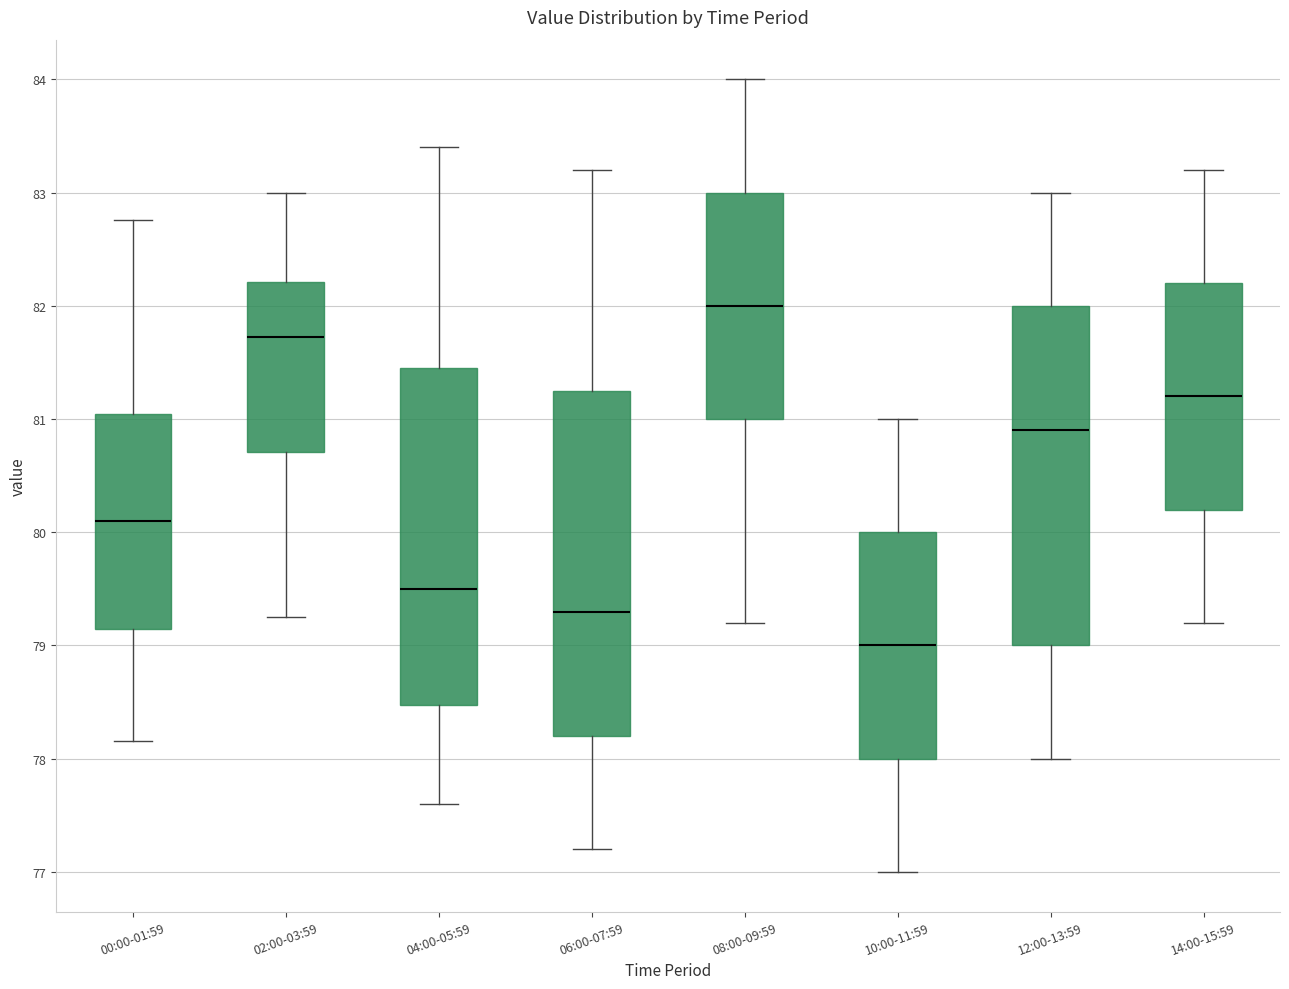

Which box has the highest median line?

08:00-09:59